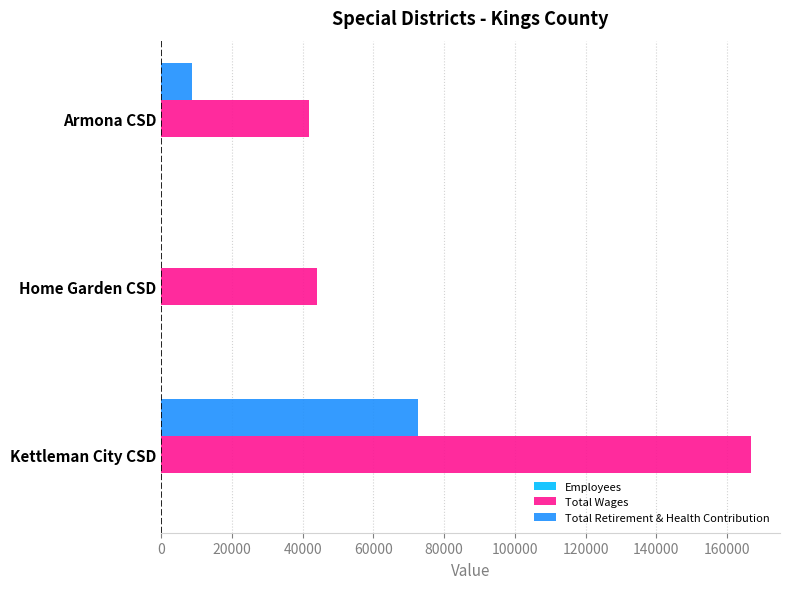

Is the value of Total Retirement & Health Contribution at Home Garden CSD greater than the value of Total Wages at Kettleman City CSD?

No